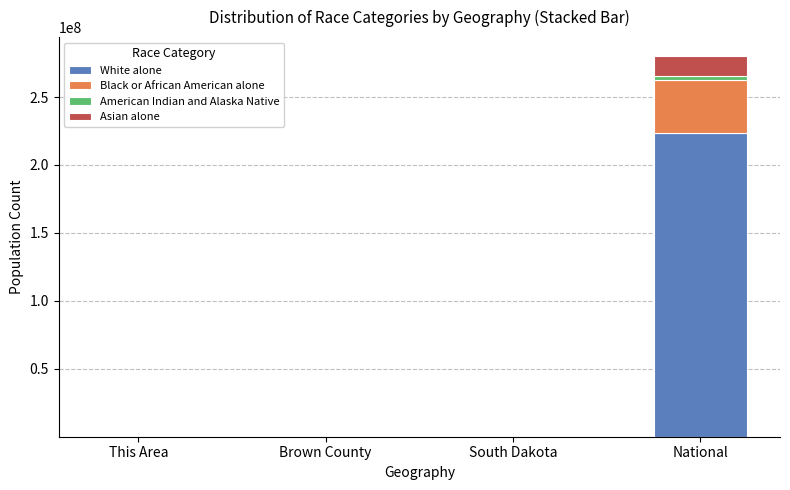

Is it true that White alone equals 223553265 at National?

True